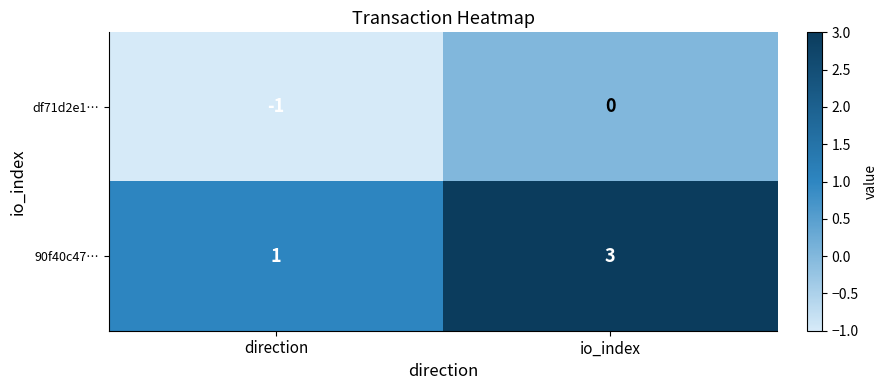

At which category is the sum across all series the highest?

io_index